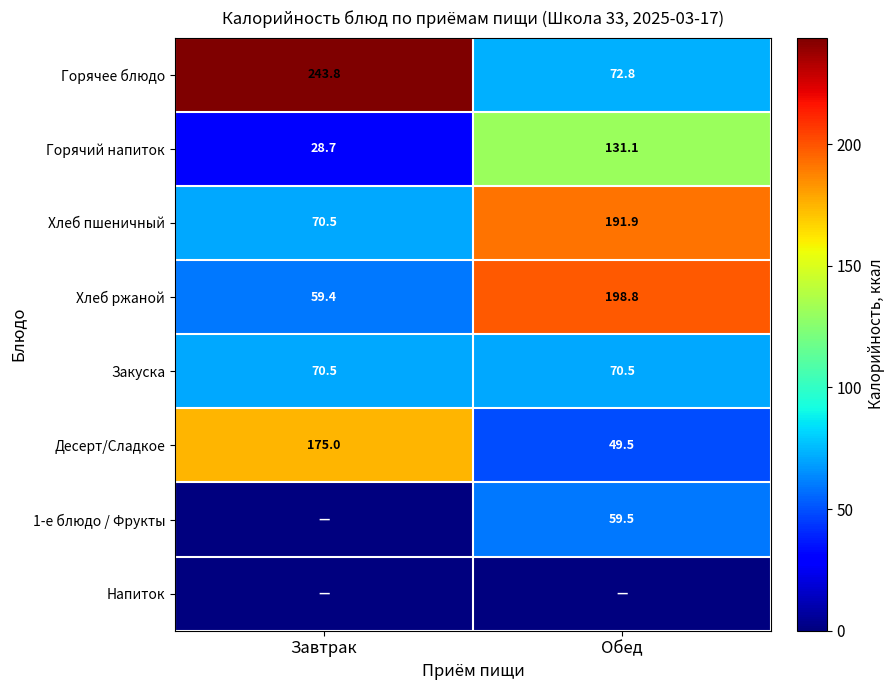

The Закуска series shows 30.7 at Завтрак. True or false?

False